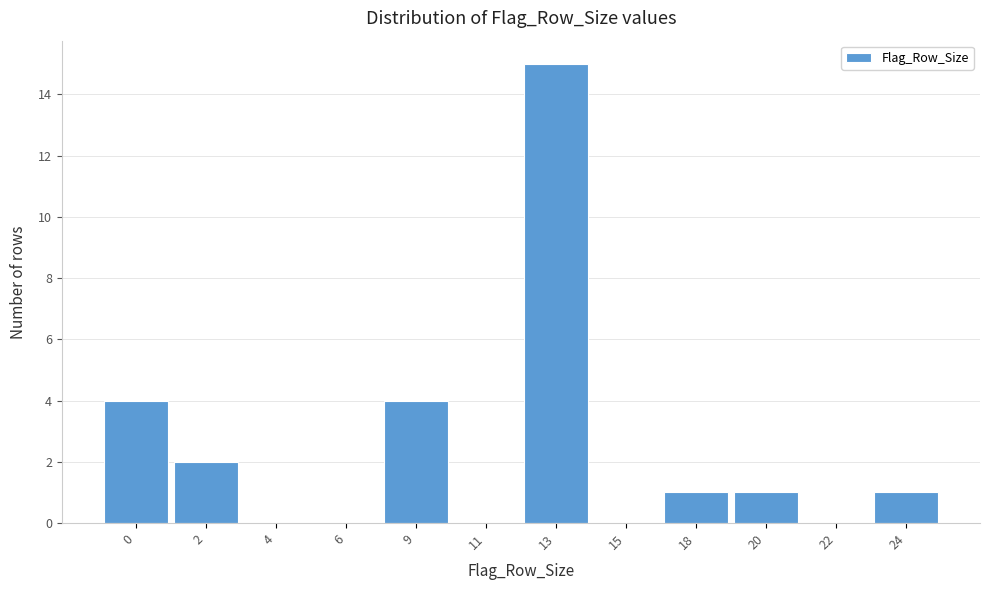

Reading left to right, what are all the values shown in this chart?

0=4	2=2	4=0	6=0	9=4	11=0	13=15	15=0	18=1	20=1	22=0	24=1